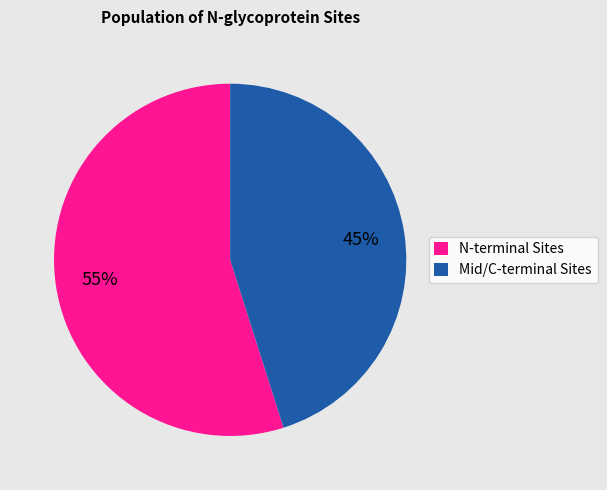

To the nearest percent, what percentage of the pie is Mid/C-terminal Sites?

45%